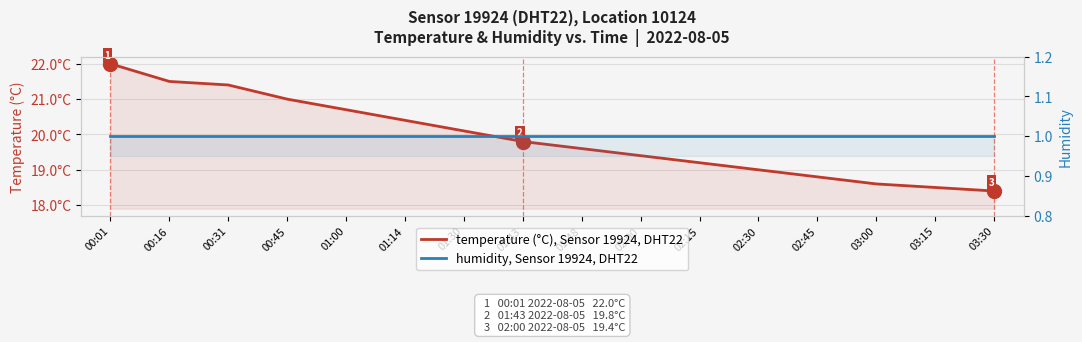

Rank the series by their maximum value, from highest to lowest.

temperature (°C), Sensor 19924, DHT22, humidity, Sensor 19924, DHT22